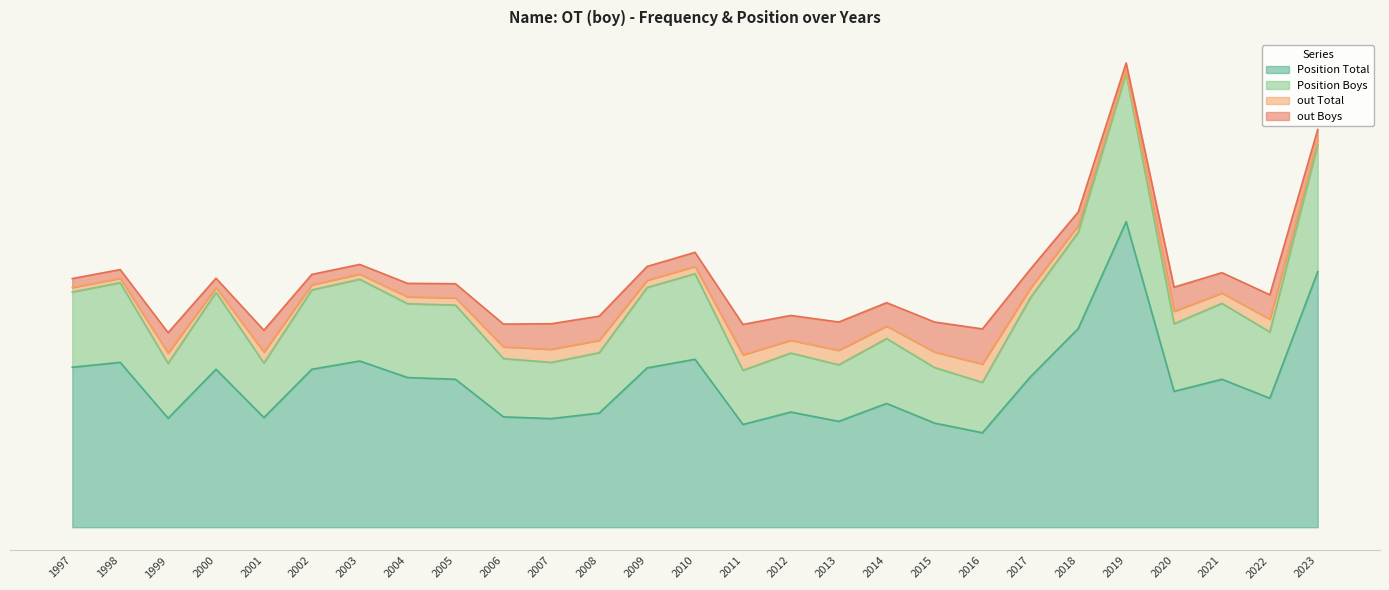

The Position Boys series shows 1092 at 2017. True or false?

False